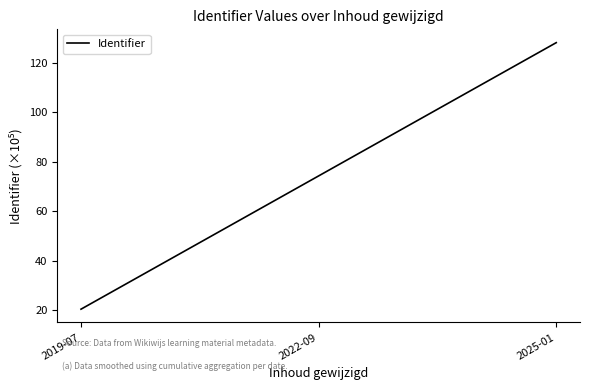

What is the ratio of the value at 2025-01 to the value at 2022-09?

1.7